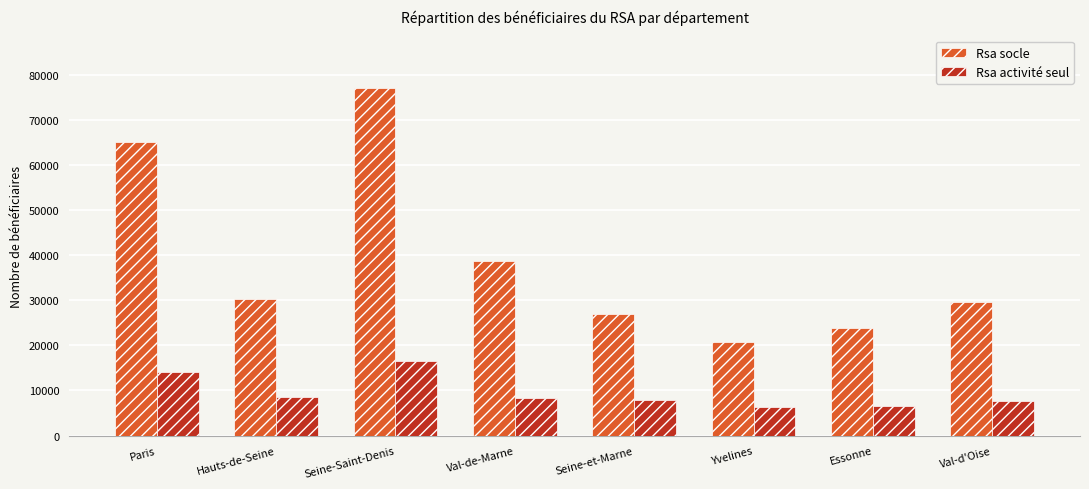

What are all the series names shown in the legend?

Rsa socle, Rsa activité seul